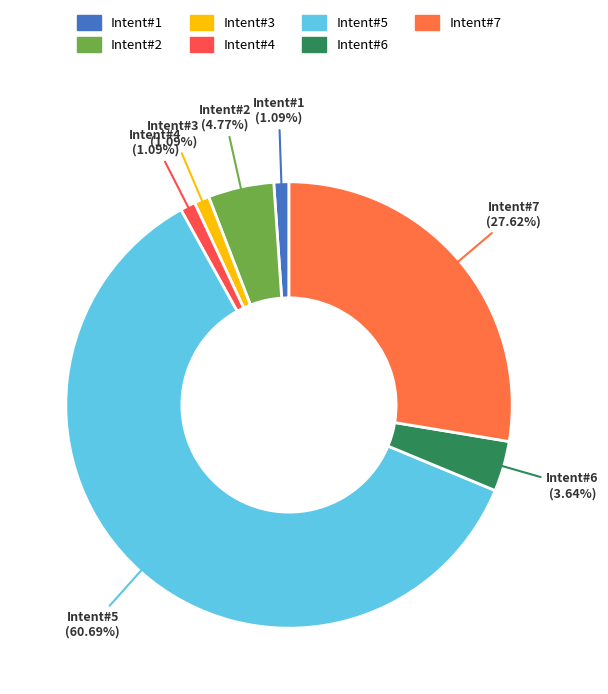

What is the largest slice in the pie chart?

Intent#5